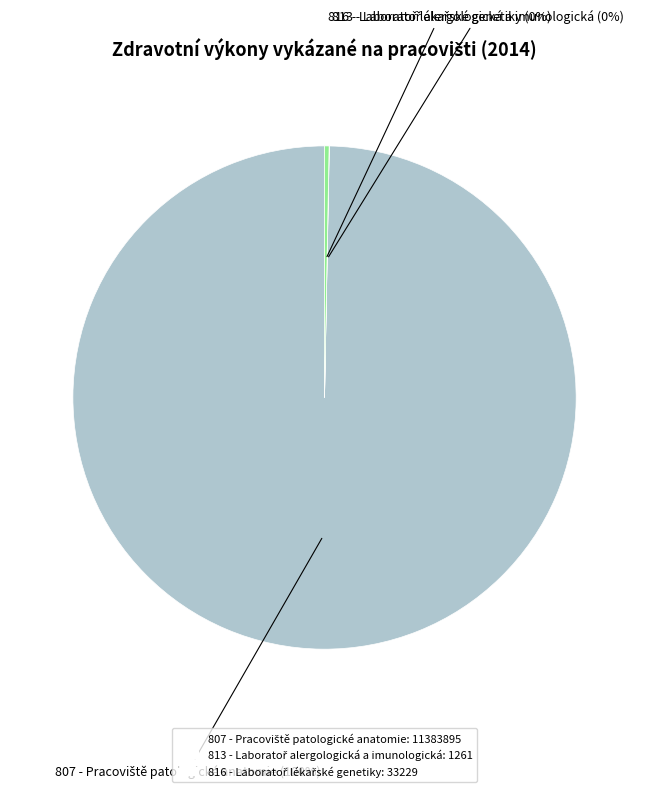

To the nearest percent, what is the difference between the largest and smallest slice percentages?

100%